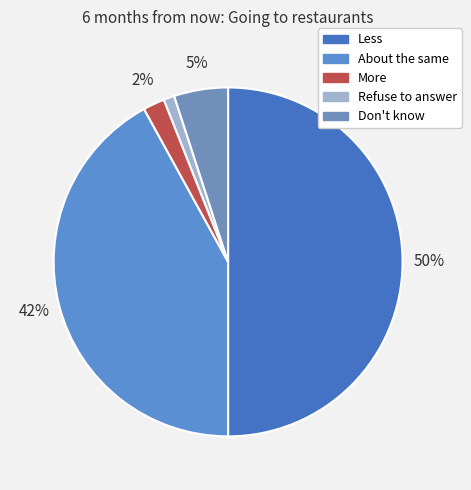

To the nearest percent, what portion does Don't know represent?

5%